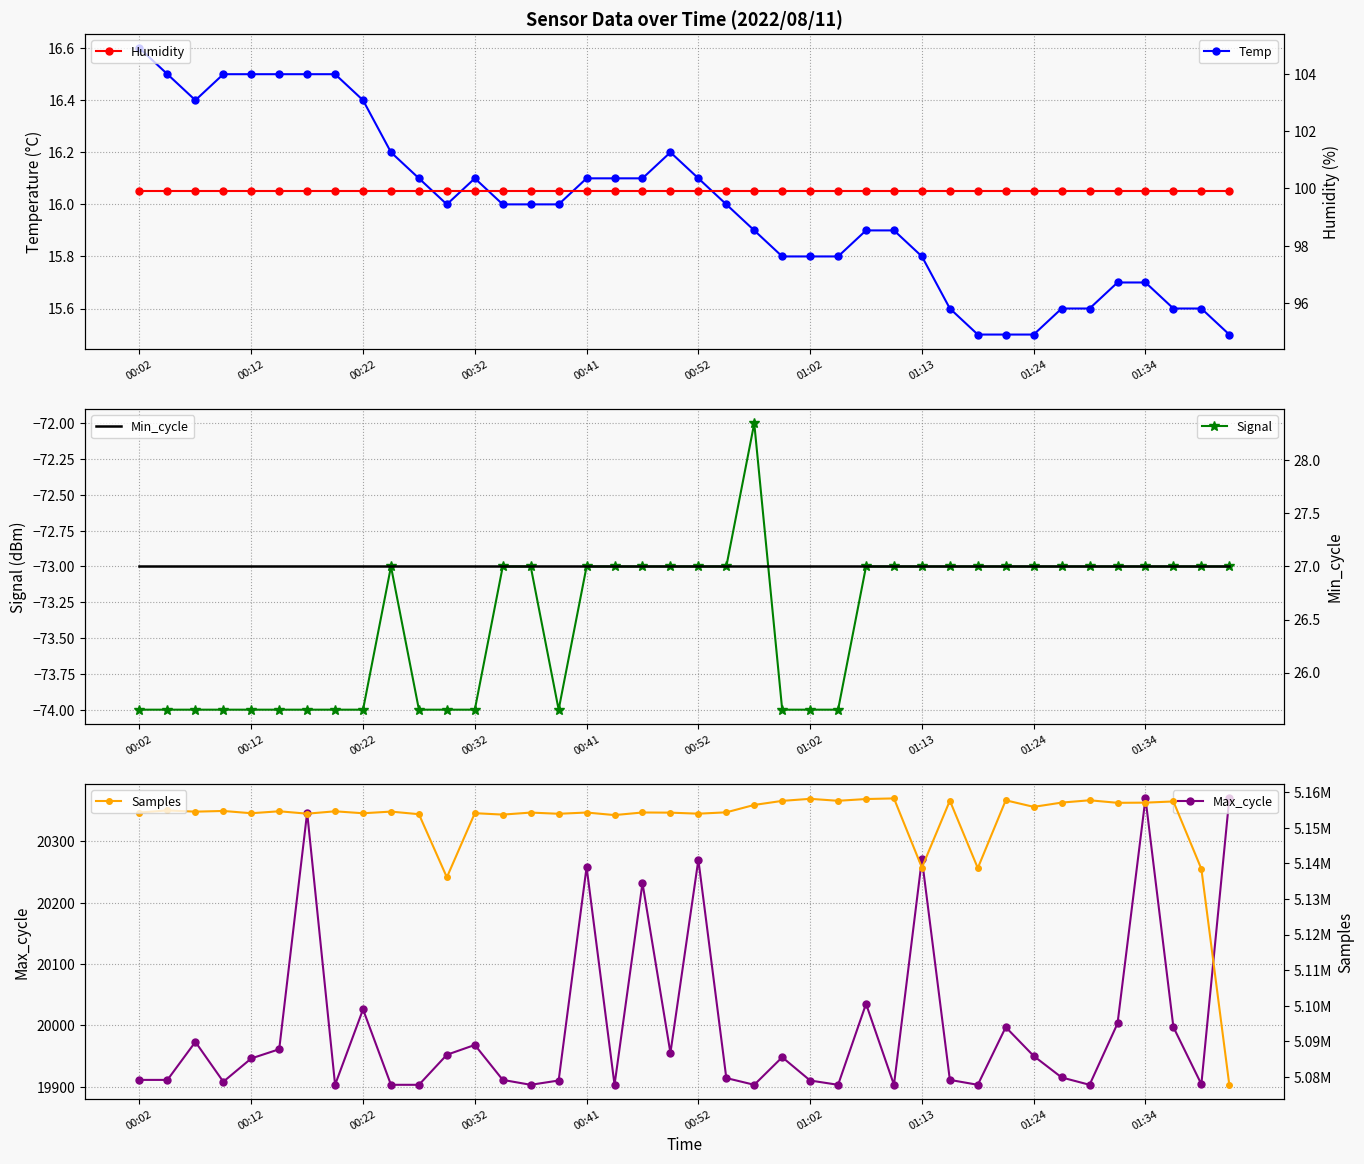

At which category is the sum across all series the highest?

27